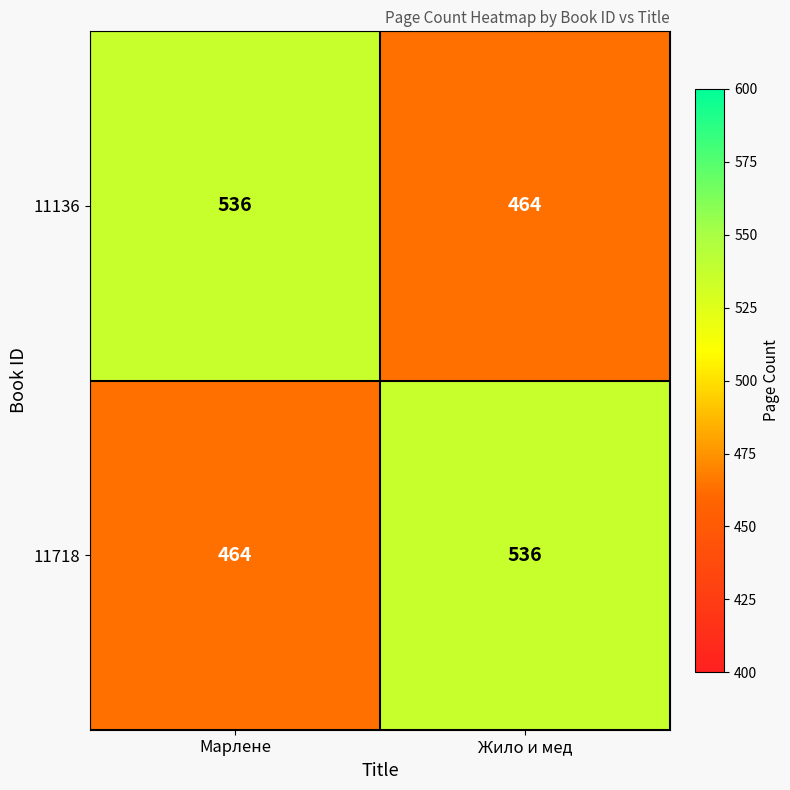

What is the sum of all 11718 values?

1000